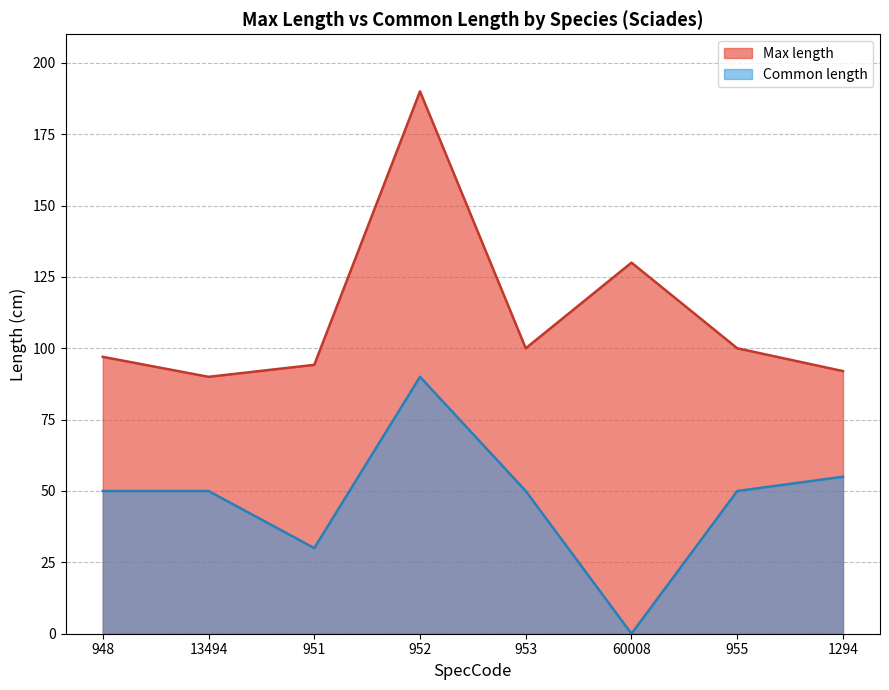

What is the total value across all series at 13494?

140.0